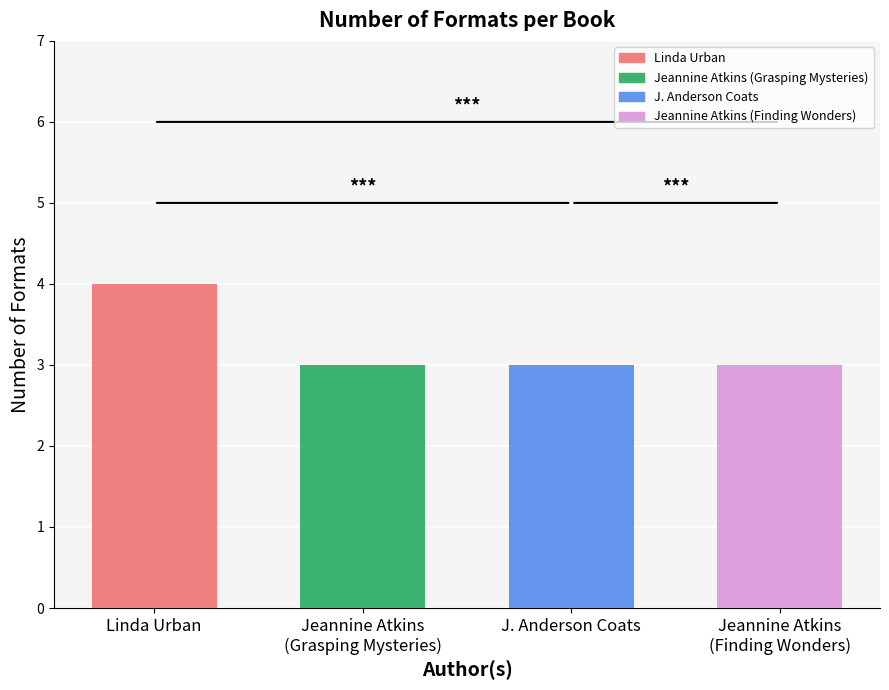

Which has a higher value, Jeannine Atkins
(Finding Wonders) or Linda Urban?

Linda Urban